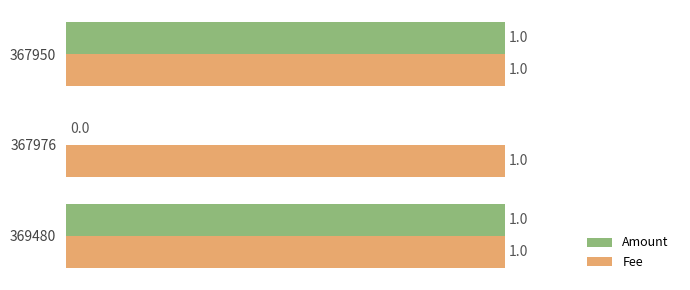

Between 367976 and 367950, which series saw the biggest shift?

Amount